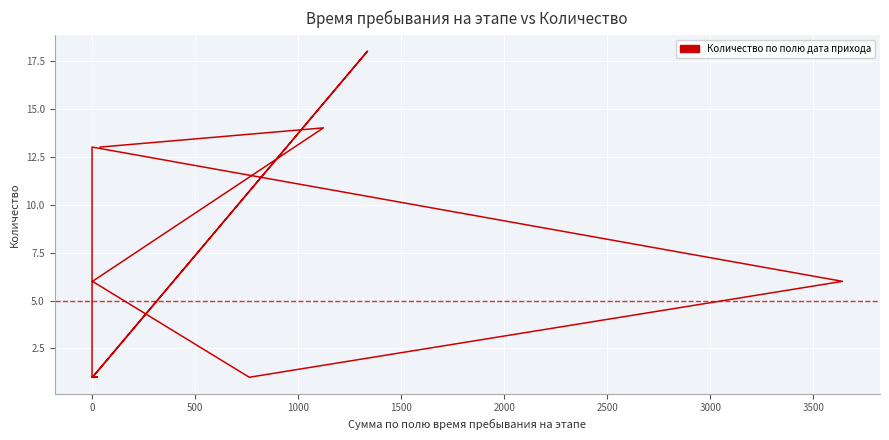

What is the greatest value displayed?

18